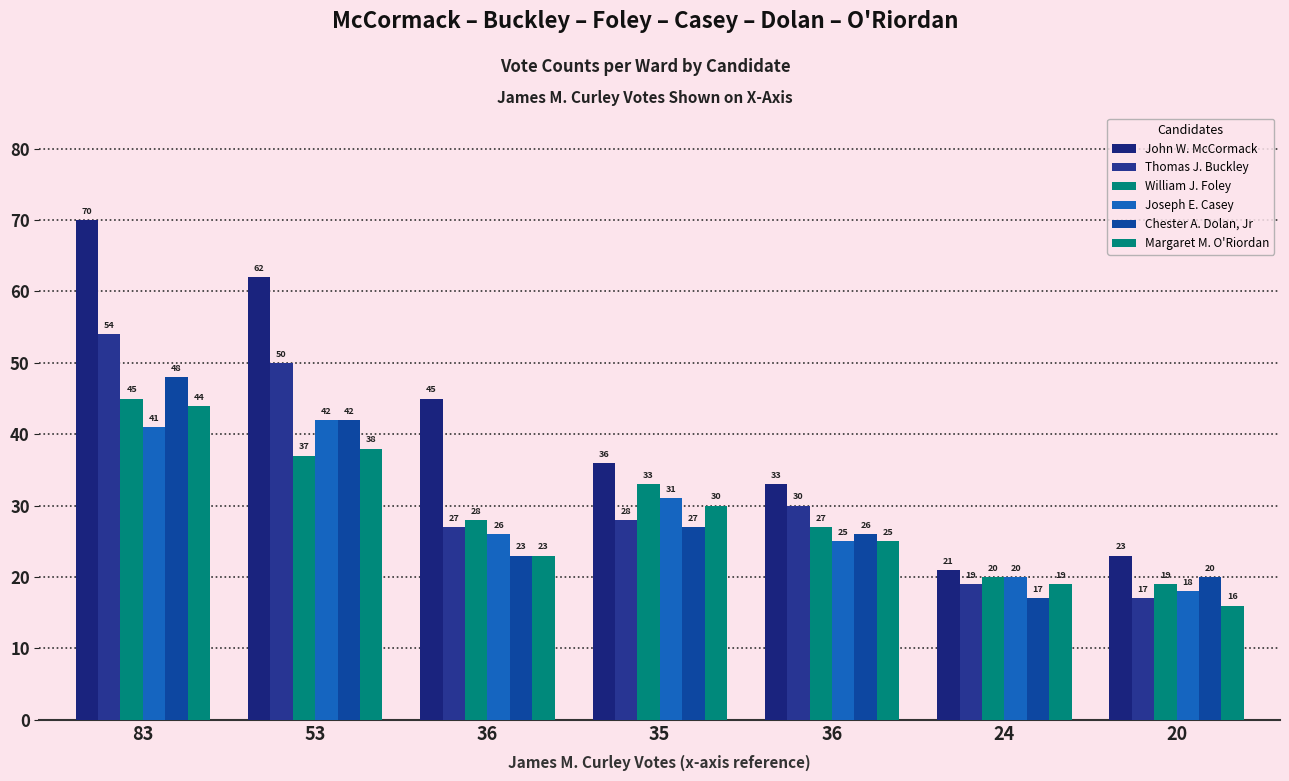

What is the label of the 4th bar from the right?

35